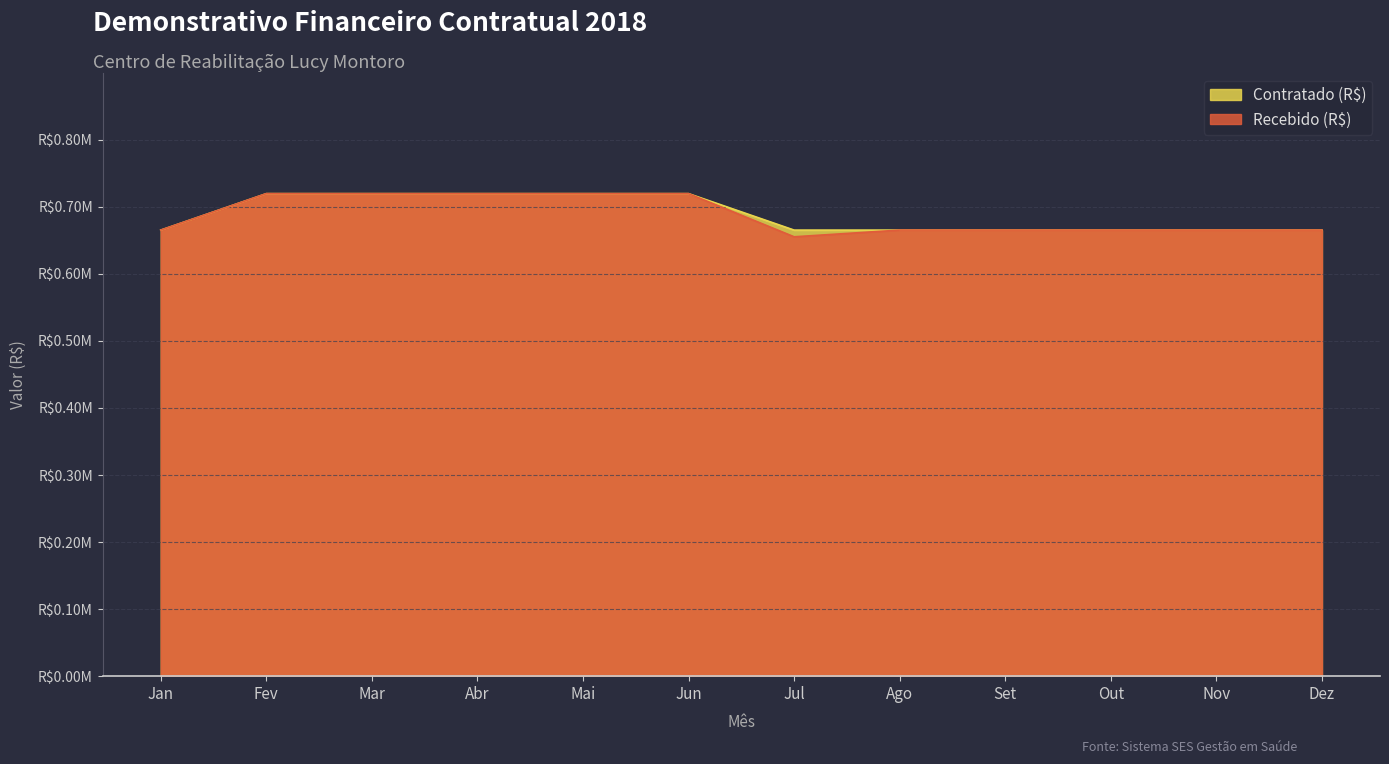

True or false: Recebido (R$) and Contratado (R$) cross at least once.

False